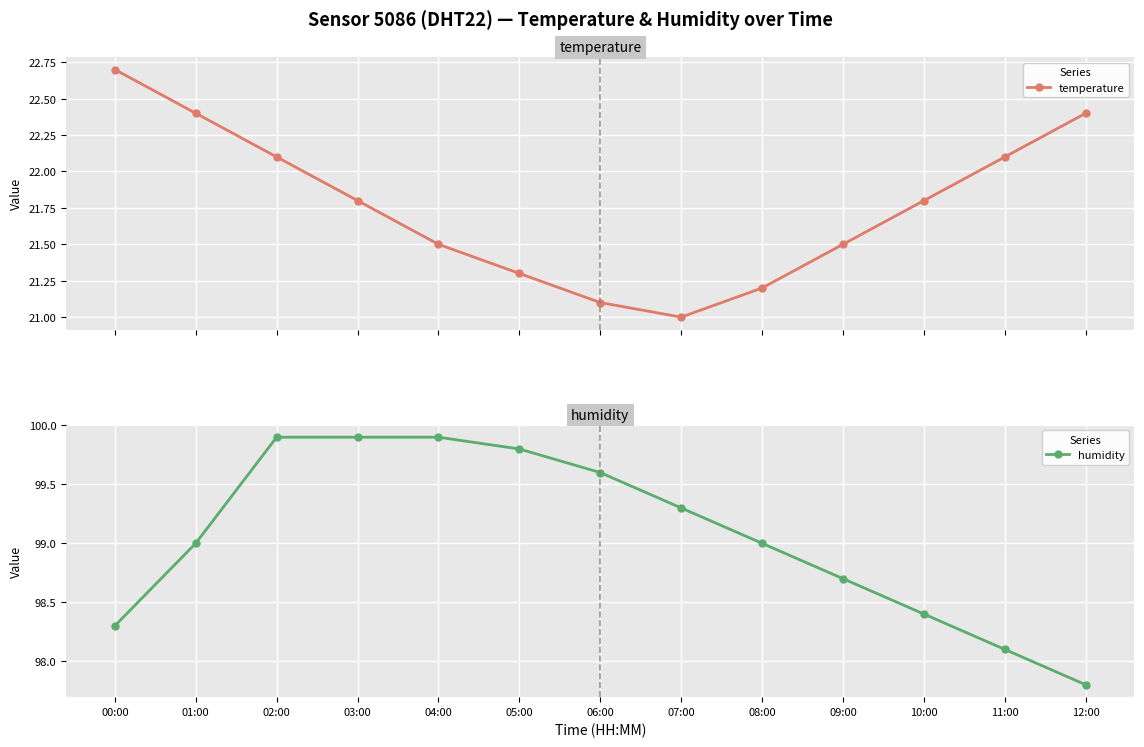

At which label is temperature closest to 21?

07:00